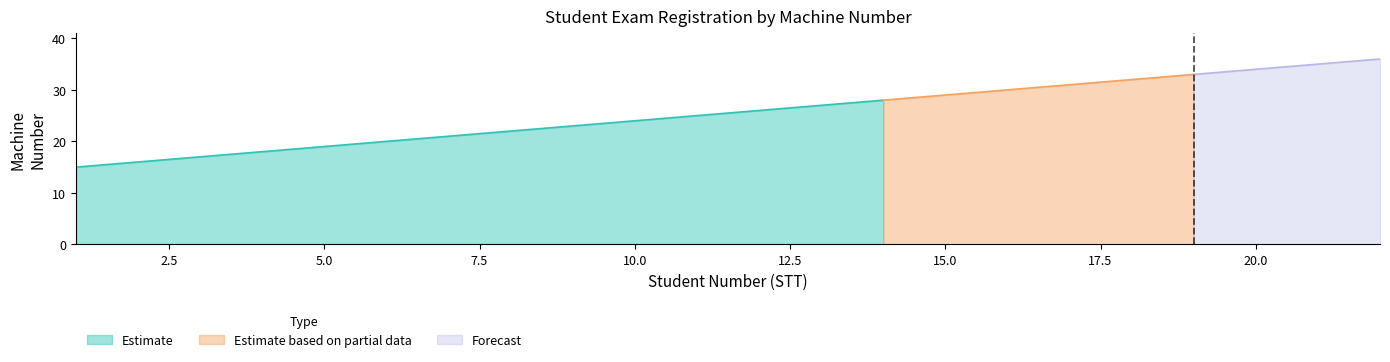

What is the minimum value for Estimate?

15